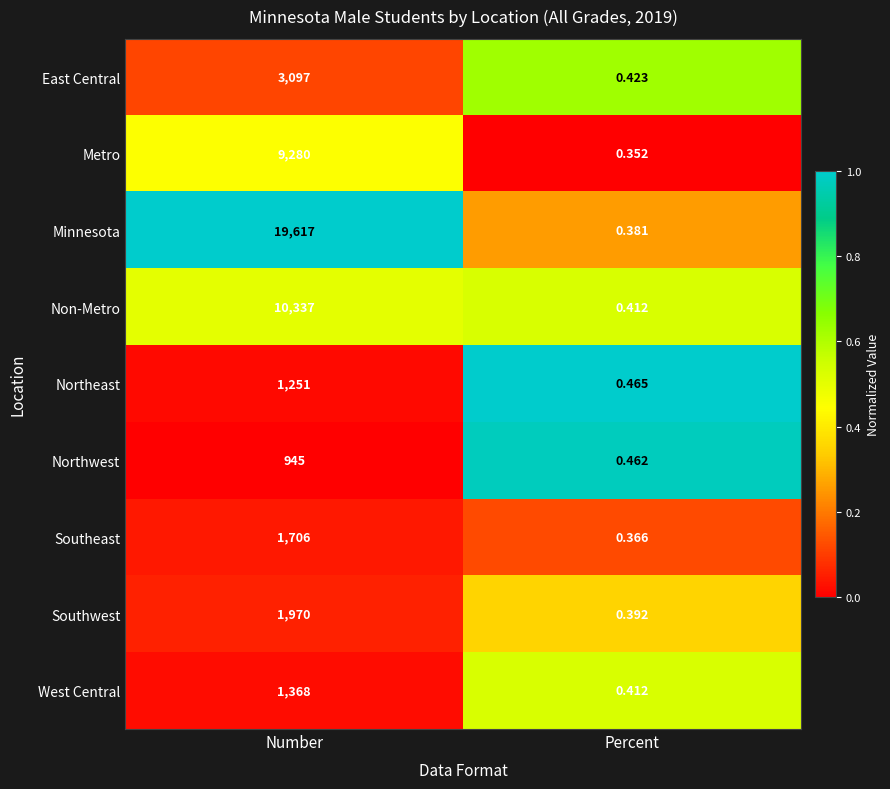

Between Number and Percent, which series saw the biggest shift?

Minnesota